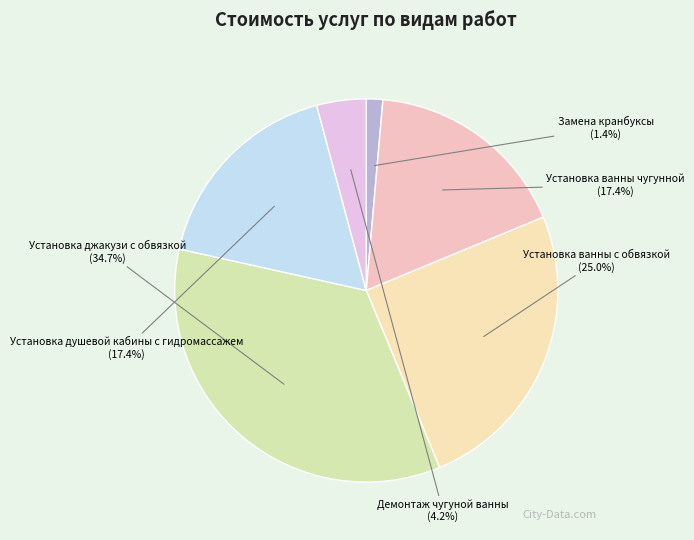

What percentage do Установка джакузи с обвязкой and Демонтаж чугуной ванны together represent?

38.9%